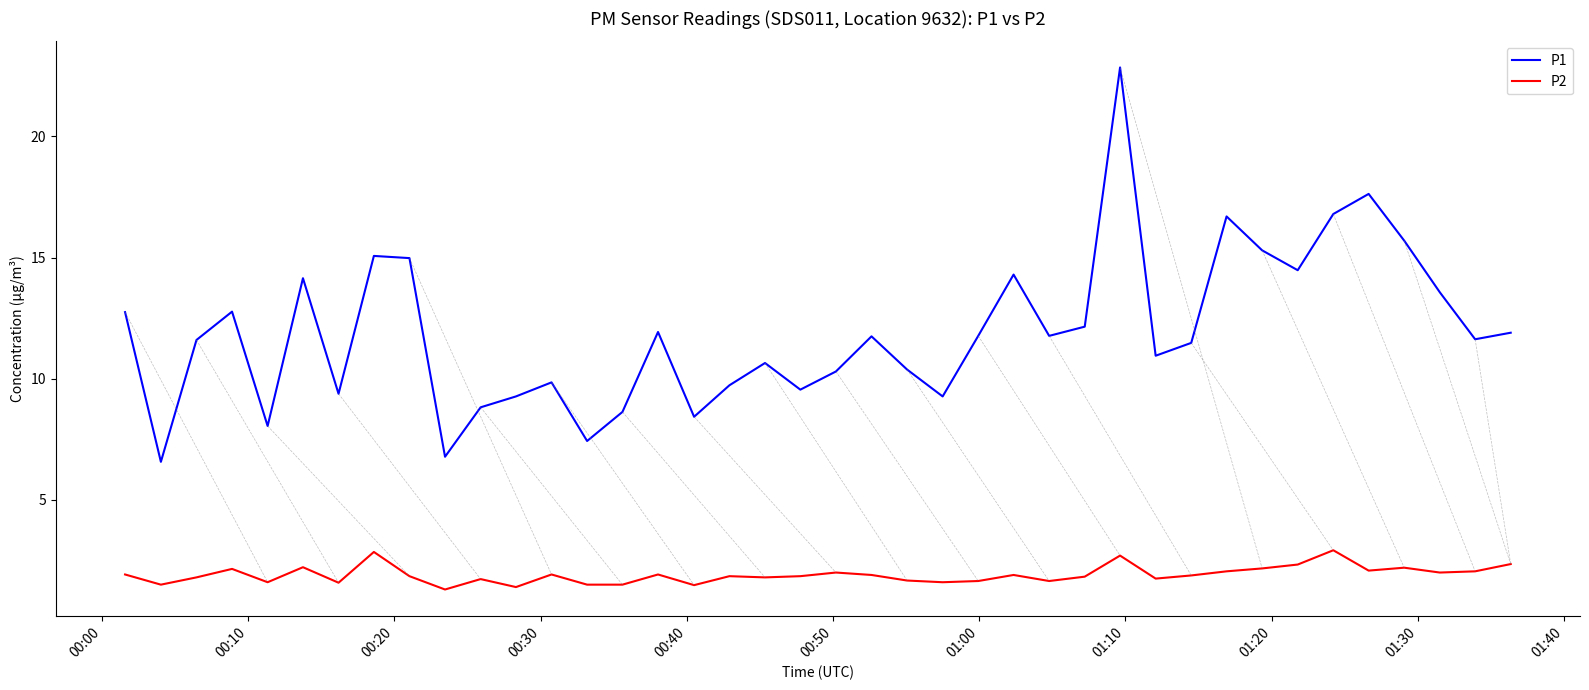

What are all the series names shown in the legend?

P1, P2